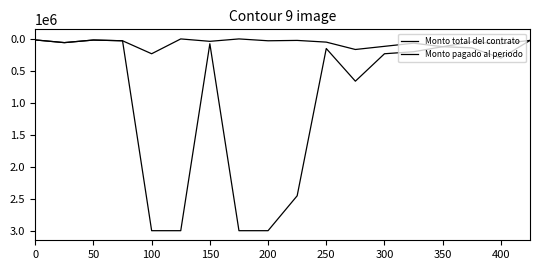

What is the maximum value for Monto pagado al periodo?

232000